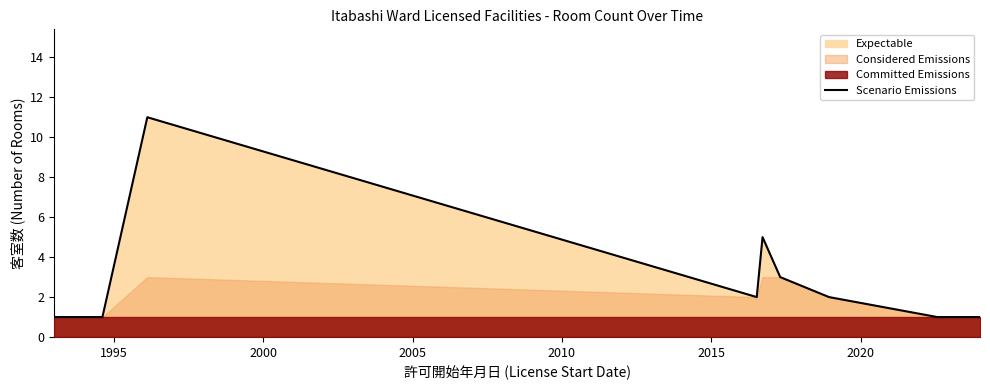

What is the highest value of the Scenario Emissions series?

11